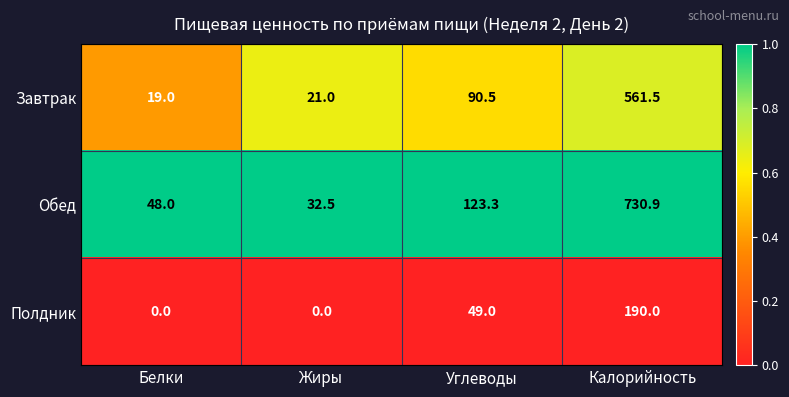

Which category has the highest value in the Обед series?

Калорийность